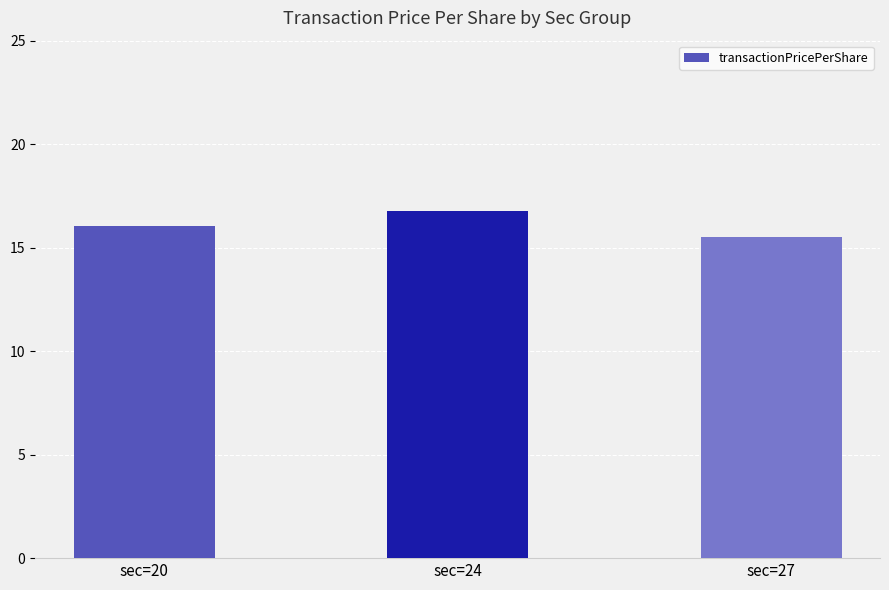

Where is the data nearest to the value 16?

sec=20